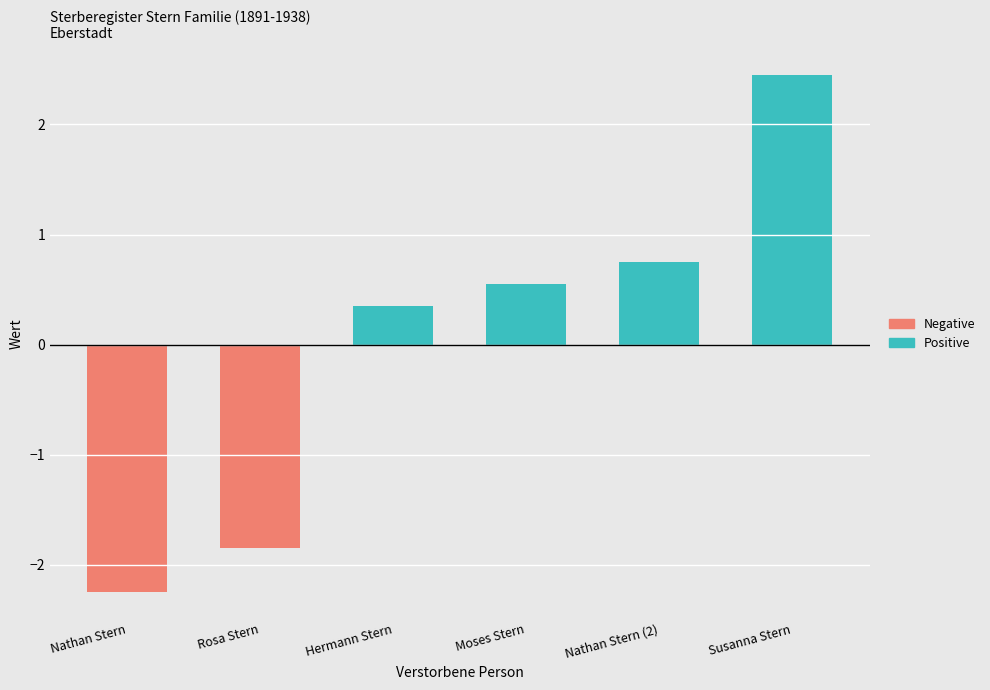

What is the sum of the Negative values at Nathan Stern and Susanna Stern?

-2.2